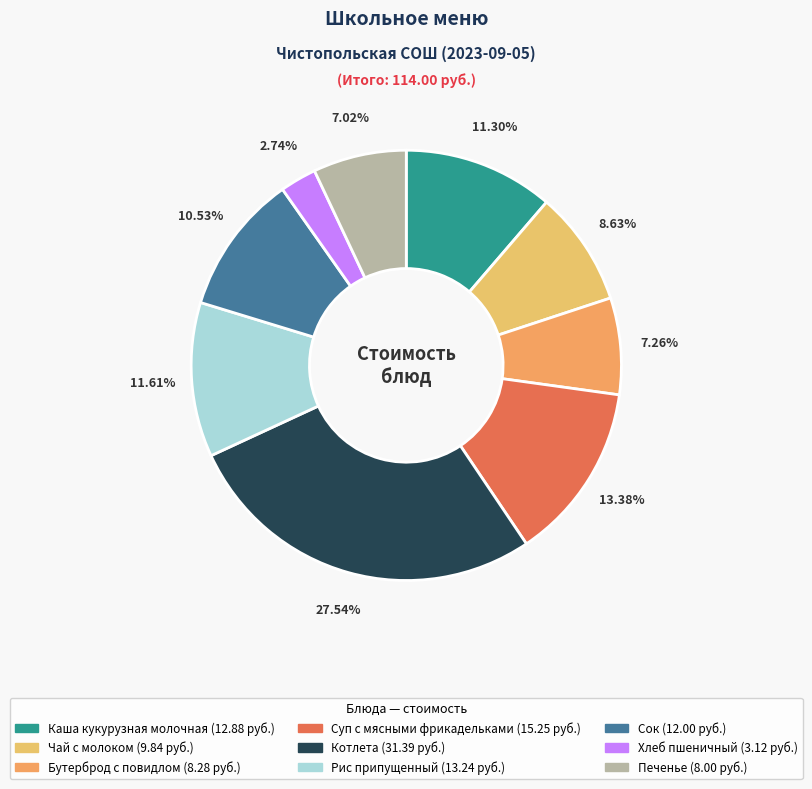

What is the ratio of the value at Хлеб пшеничный to the value at Рис припущенный?

0.2